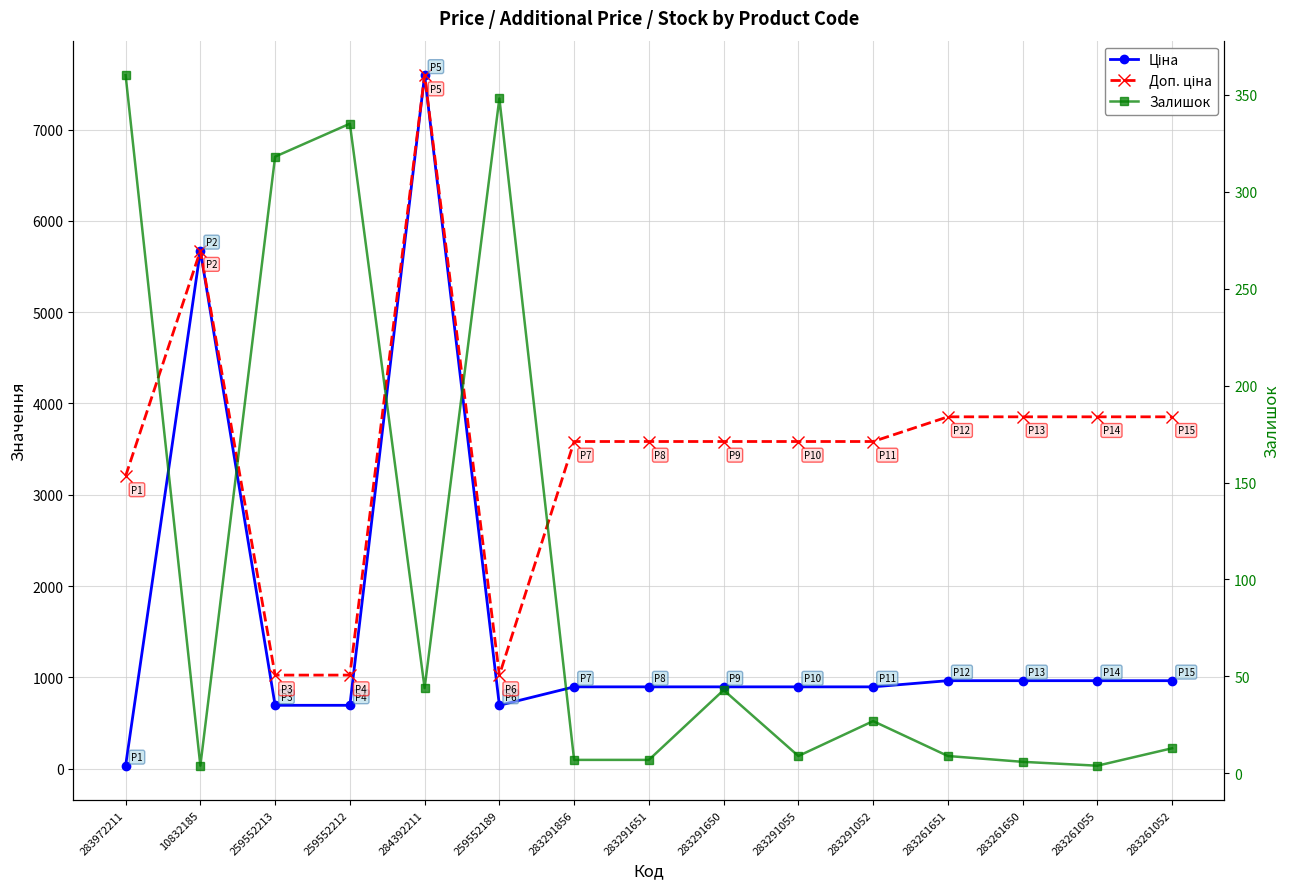

The value of Залишок at 283261651 is 9.0. True or false?

True